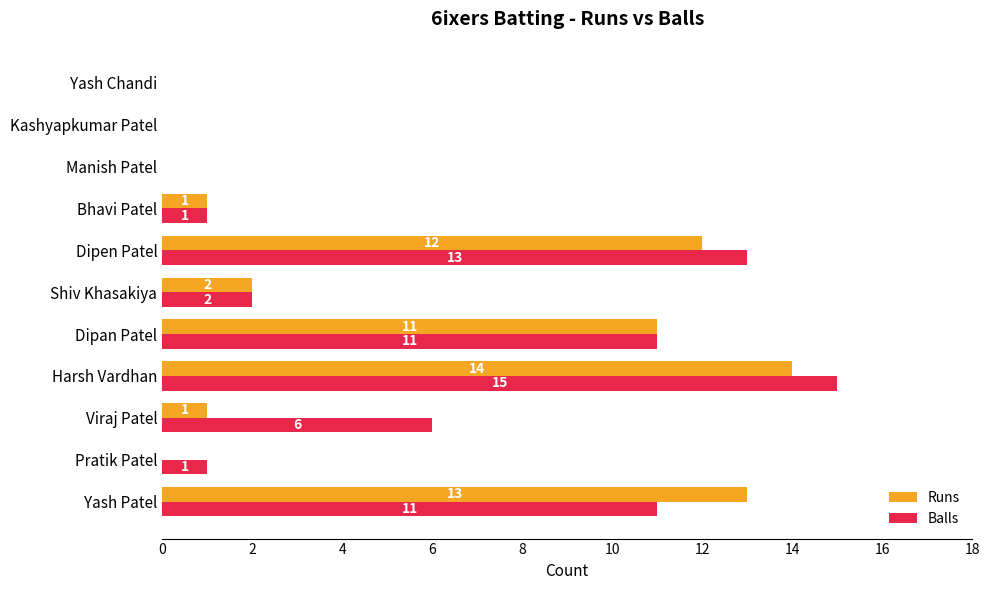

Which series has the largest total across all categories?

Balls